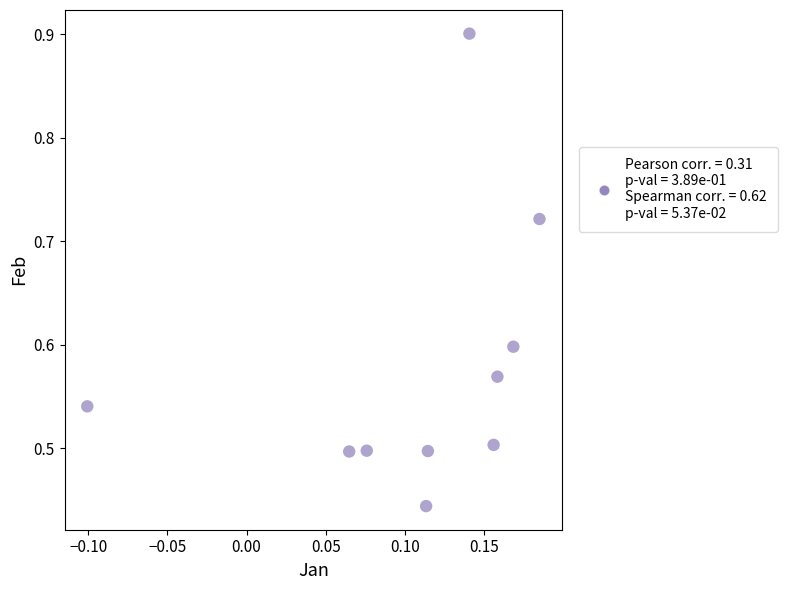

What is the range of X values (max minus min)?

0.3